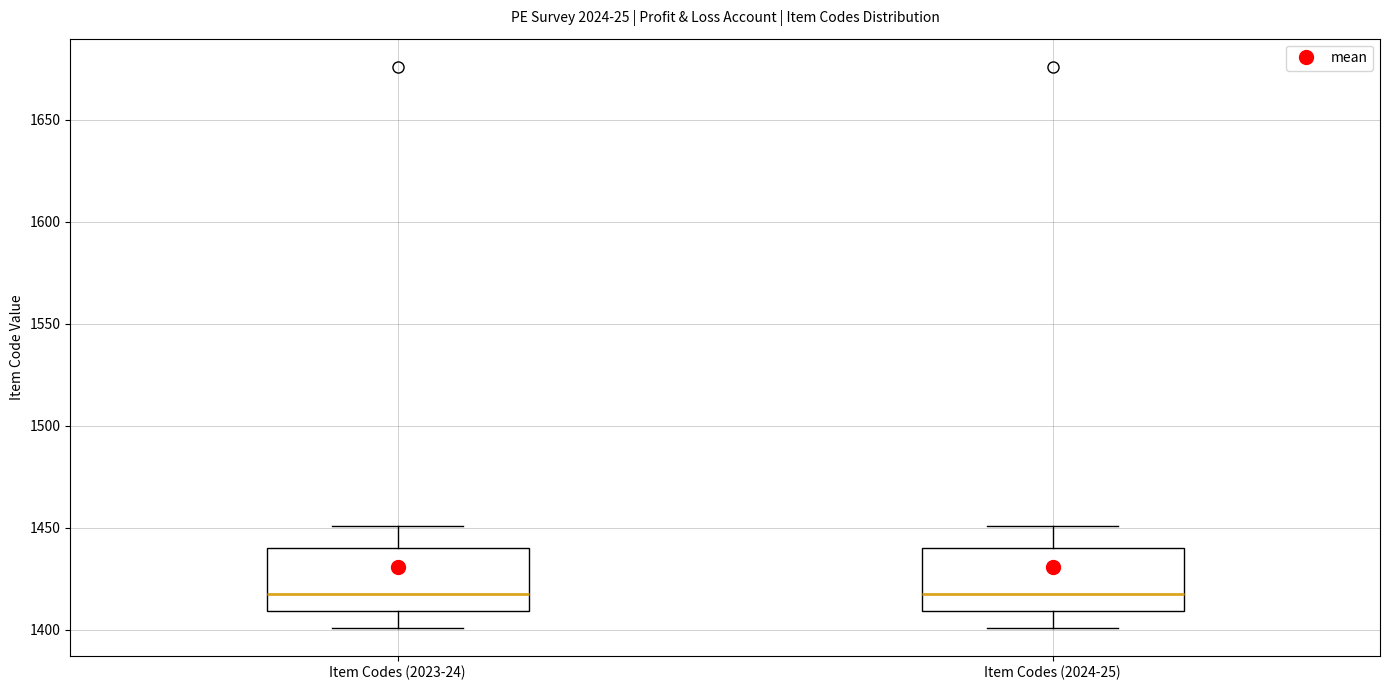

Reading left to right, transcribe this box plot: for each box, give where its median line is, the range the box spans, and where its two whiskers end, as read against the y-axis. The values are not printed on the chart, so give them approximately, as read against the axis.

Item Codes (2023-24): median 1420, box 1410 to 1440, whiskers 1400 to 1450
Item Codes (2024-25): median 1420, box 1410 to 1440, whiskers 1400 to 1450